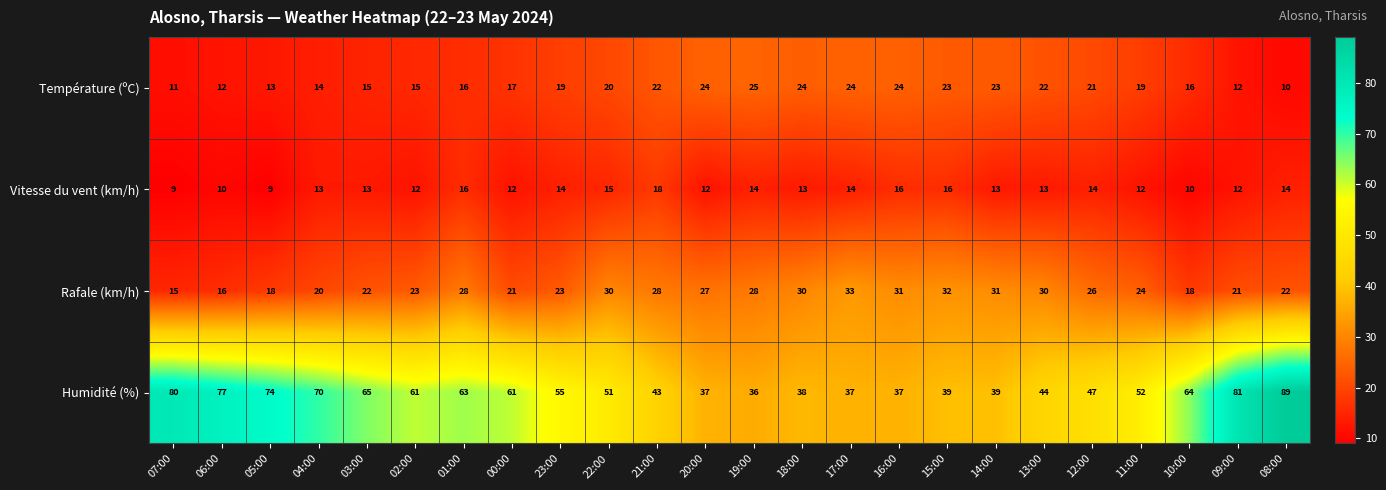

At 22:00, list the series in order from smallest to largest.

Vitesse du vent (km/h), Température (ºC), Rafale (km/h), Humidité (%)